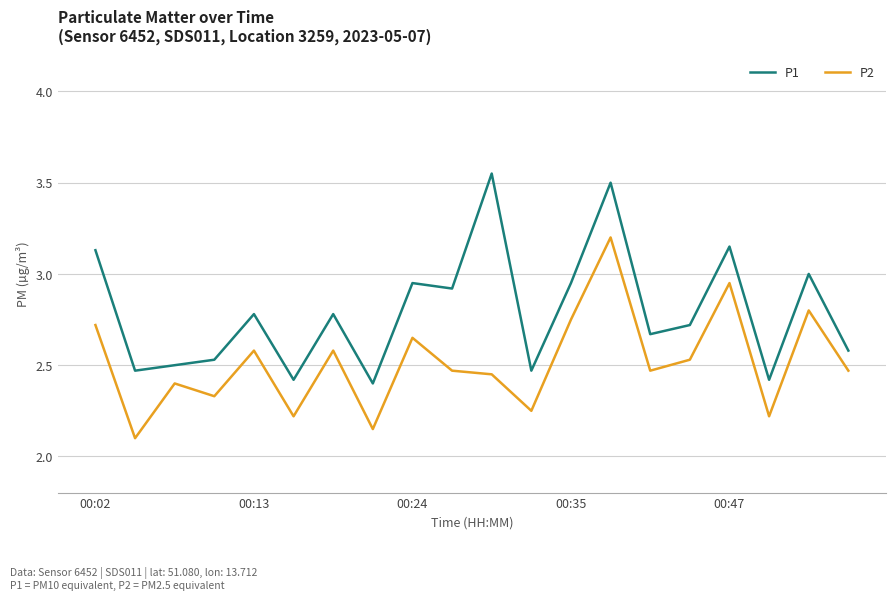

True or false: P1 and P2 cross at least once.

False